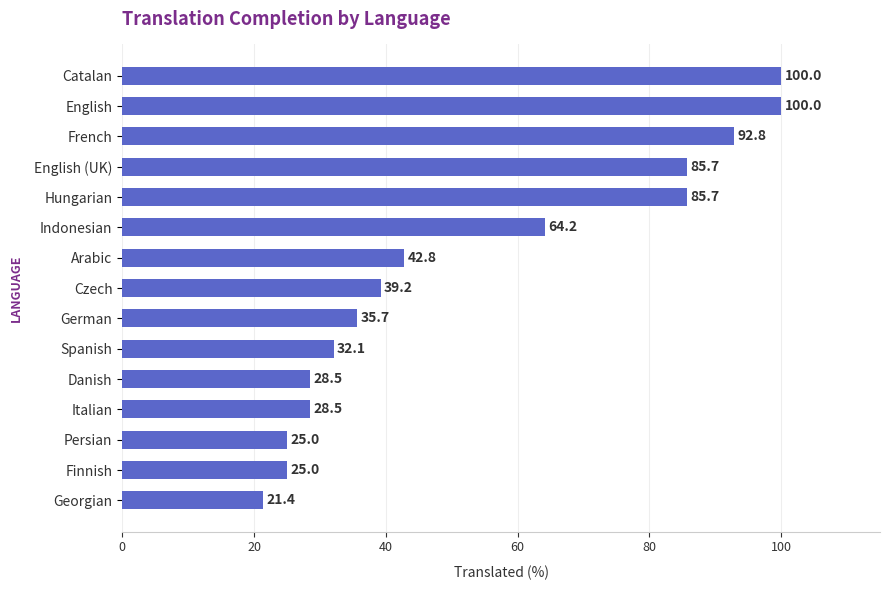

What is the average value?

53.8